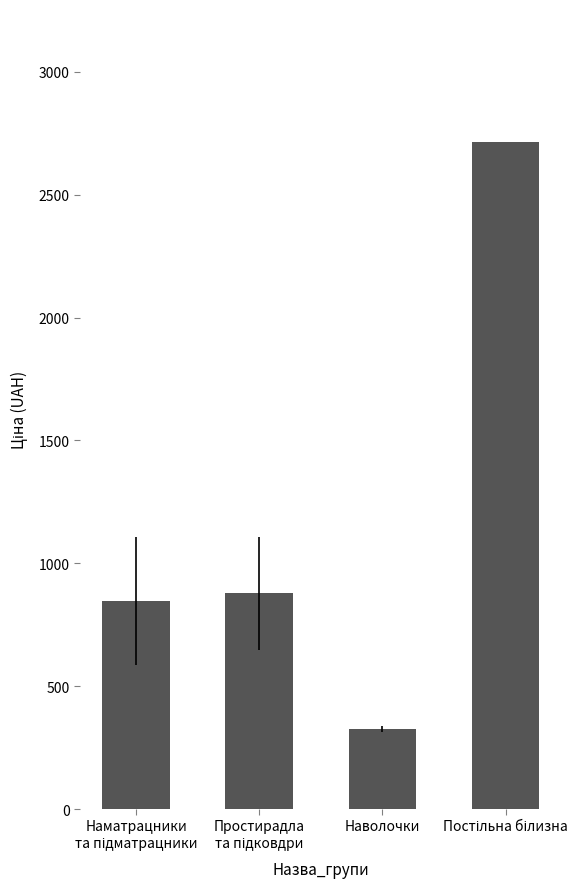

What is the average value?

1190.6